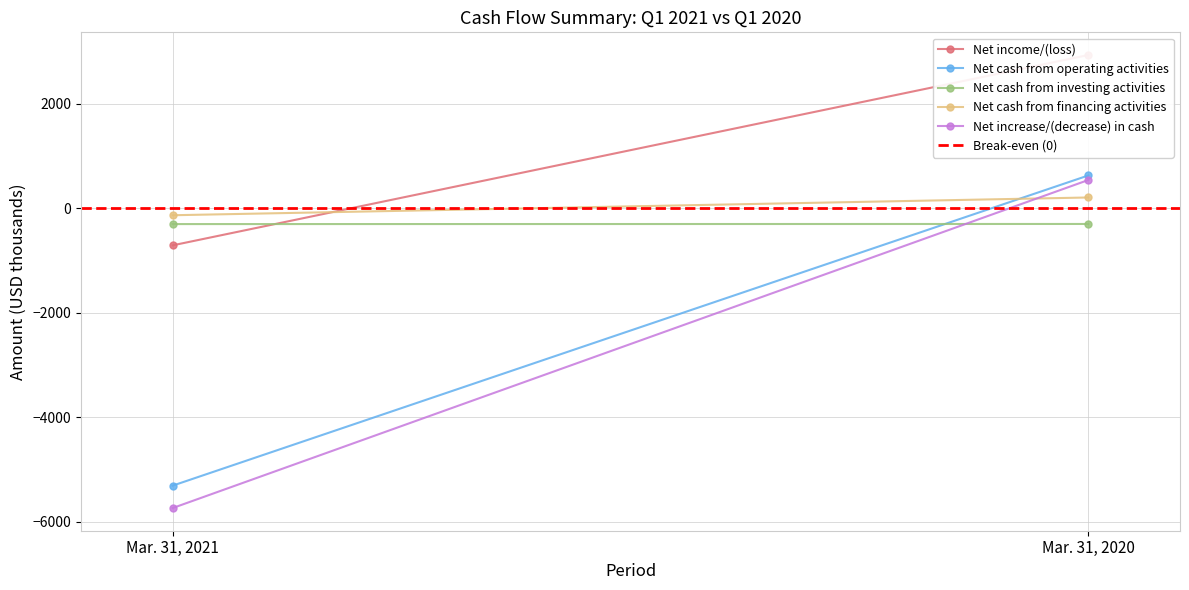

Rank the series at Mar. 31, 2021 from lowest to highest value.

Net increase/(decrease) in cash, Net cash from operating activities, Net income/(loss), Net cash from investing activities, Net cash from financing activities, Break-even (0)